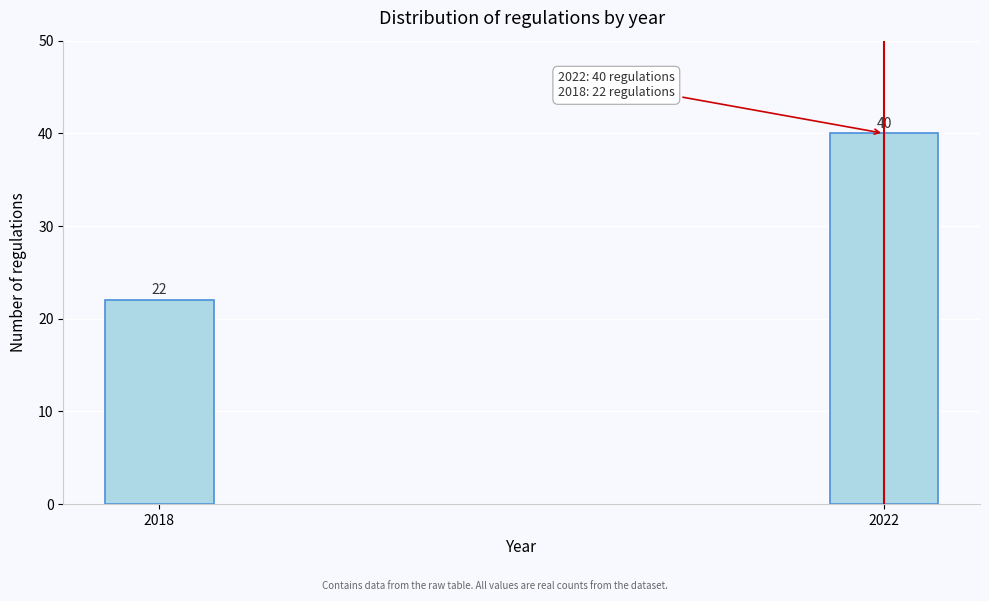

Reading right to left, what are all the values shown in this chart?

2022=40	2018=22